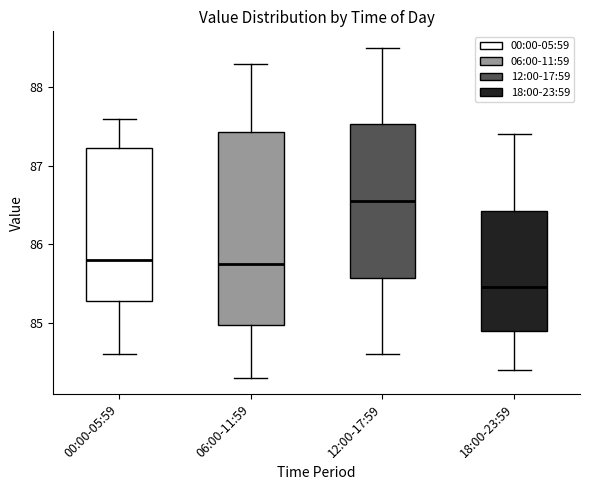

Reading left to right, transcribe this box plot: for each box, give where its median line is, the range the box spans, and where its two whiskers end, as read against the y-axis. The values are not printed on the chart, so give them approximately, as read against the axis.

00:00-05:59: median 85.8, box 85.3 to 87.2, whiskers 84.6 to 87.6
06:00-11:59: median 85.8, box 85.0 to 87.4, whiskers 84.3 to 88.3
12:00-17:59: median 86.6, box 85.6 to 87.5, whiskers 84.6 to 88.5
18:00-23:59: median 85.5, box 84.9 to 86.4, whiskers 84.4 to 87.4